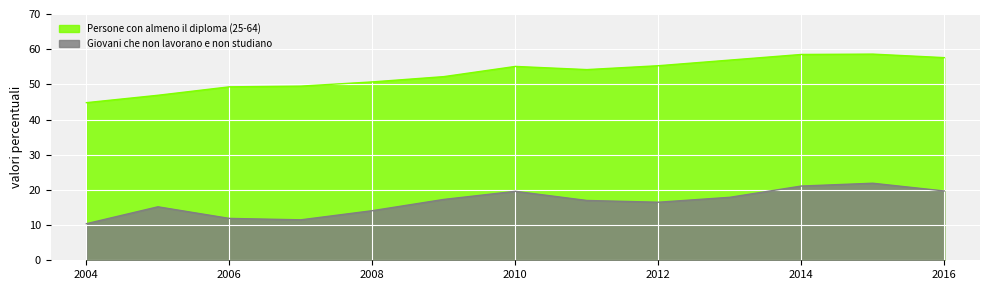

Where is Persone con almeno il diploma (25-64) nearest to the value 51?

2008